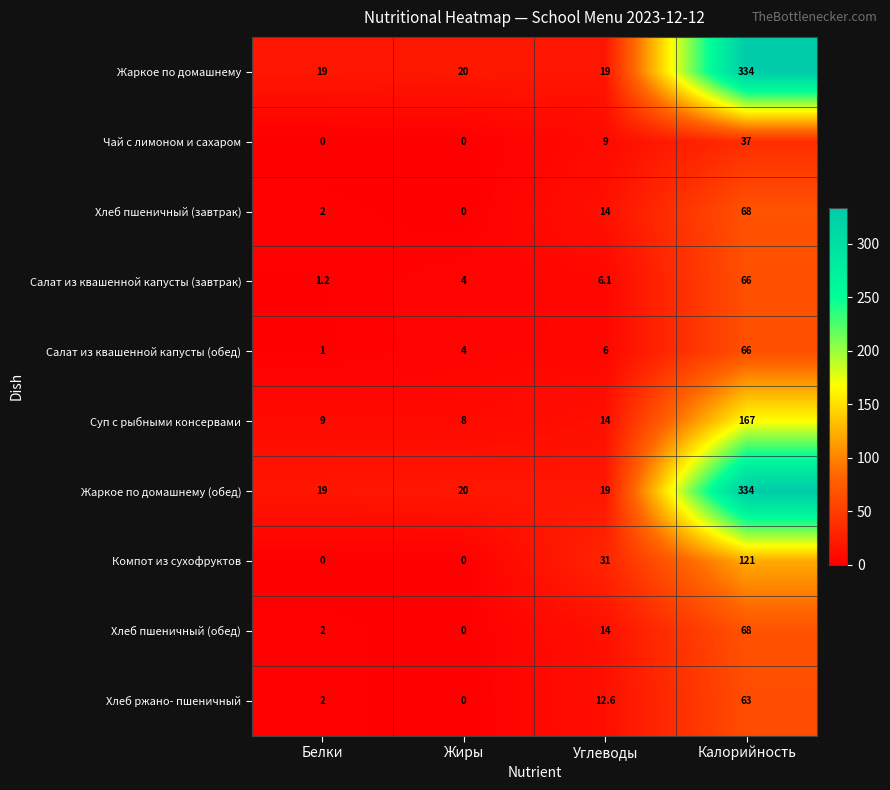

At how many categories does at least one series exceed 284?

1